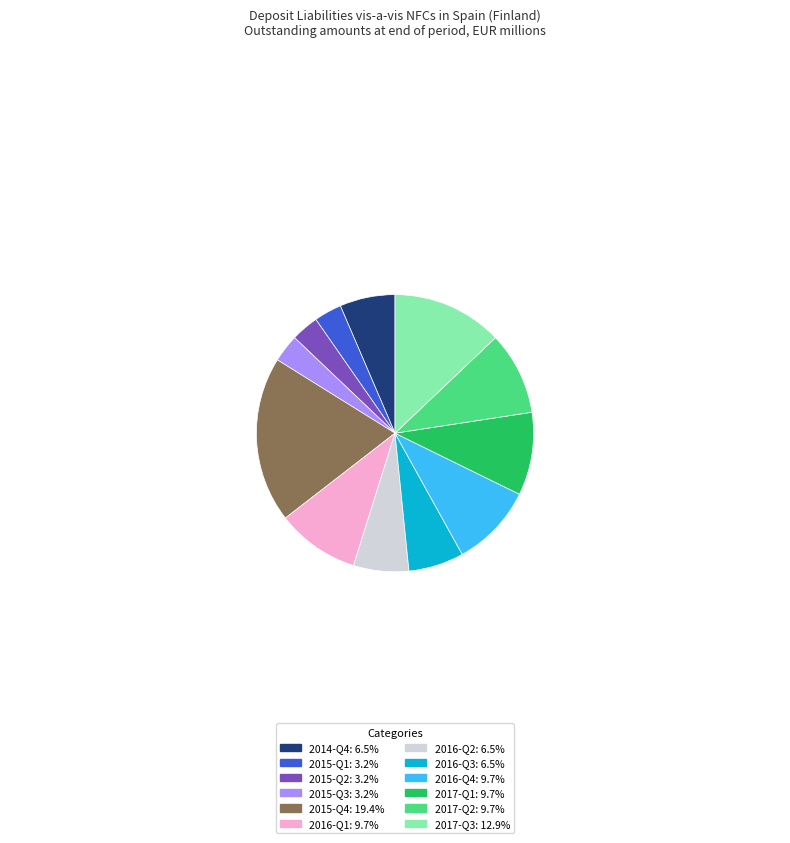

Which slice is the largest?

2015-Q4